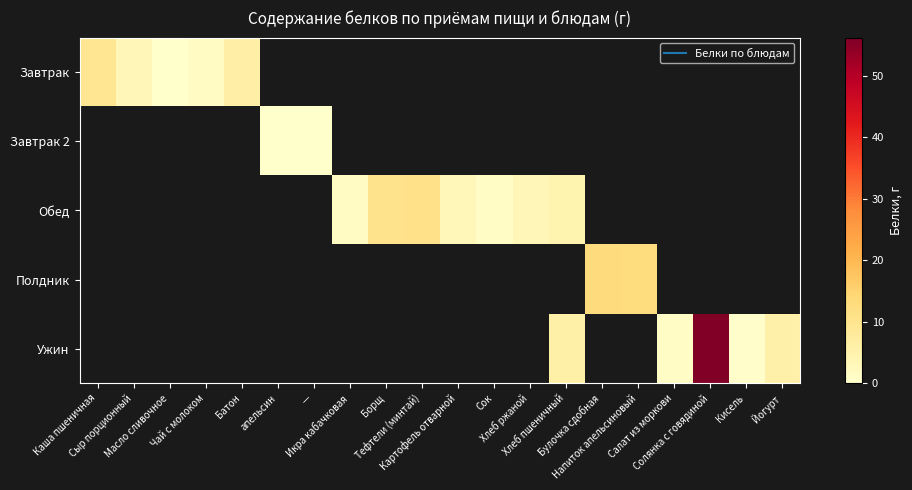

Is the value of Завтрак 2 at Сок greater than the value of Обед at Хлеб пшеничный?

No